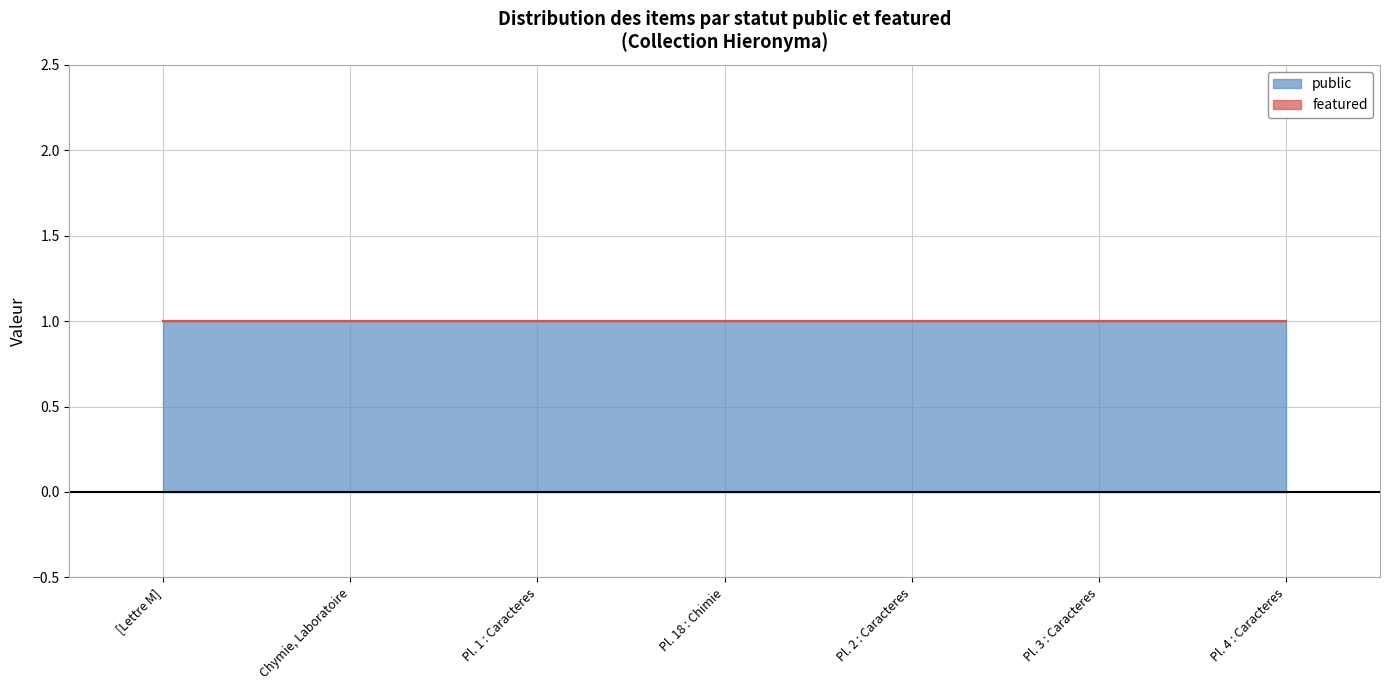

True or false: featured has more than 1 interior local peaks.

False